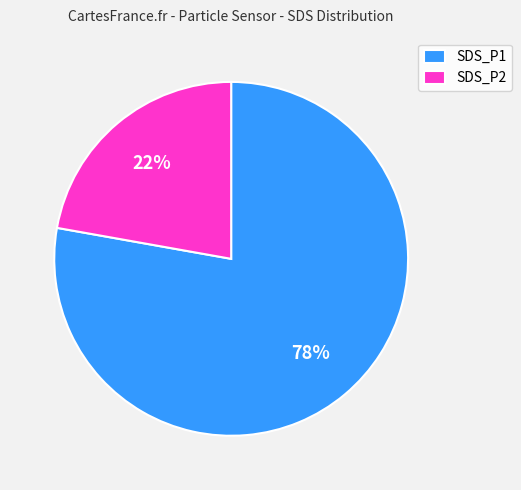

Is it true that SDS_P1 is 86% of the pie?

False